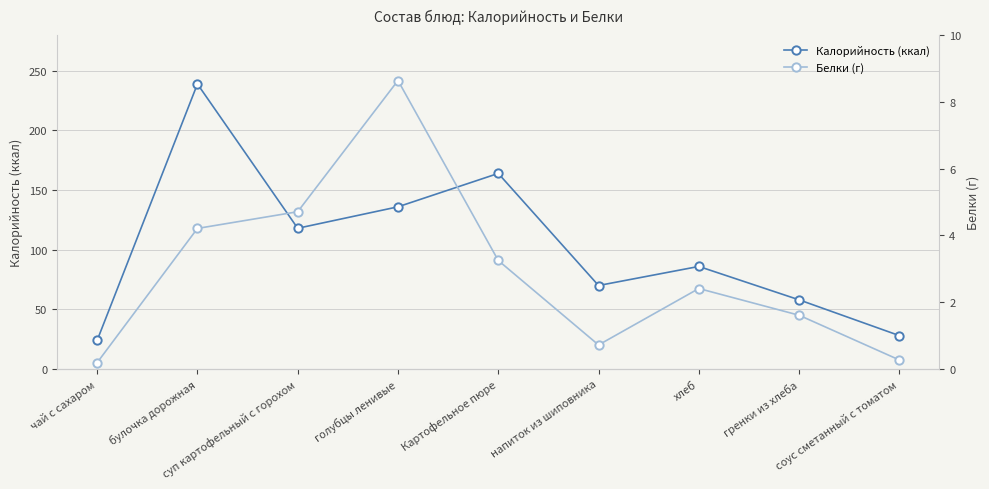

Which category has the highest value in the Калорийность (ккал) series?

булочка дорожная